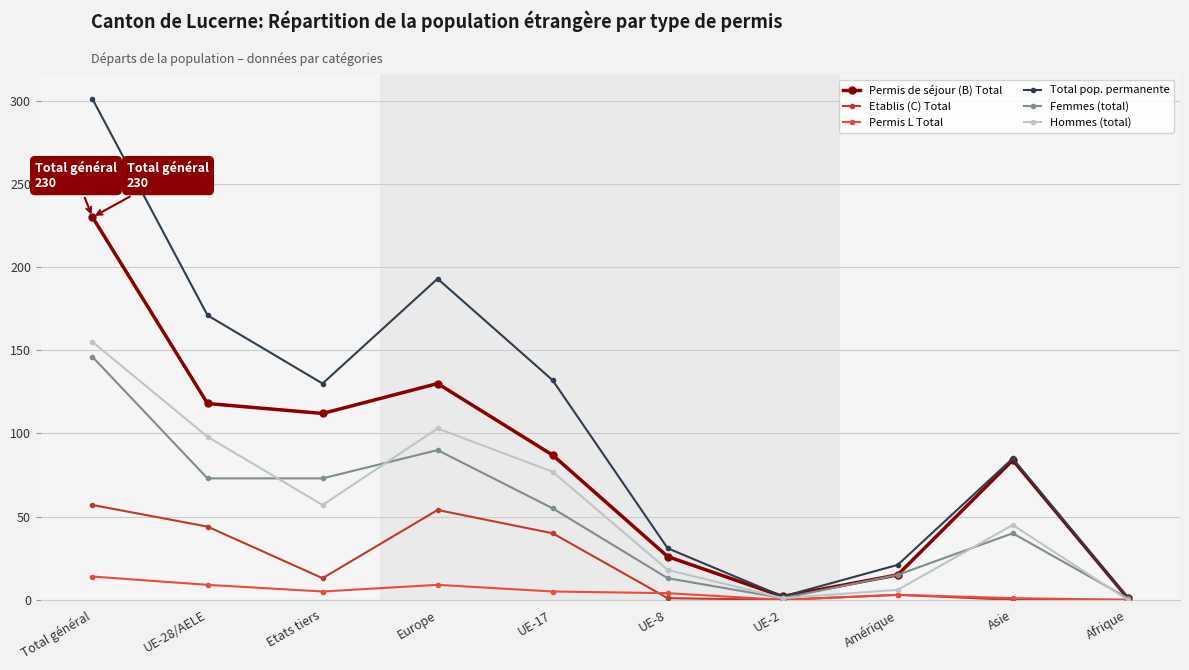

True or false: Permis L Total has more than 0 points higher than both neighbors.

True